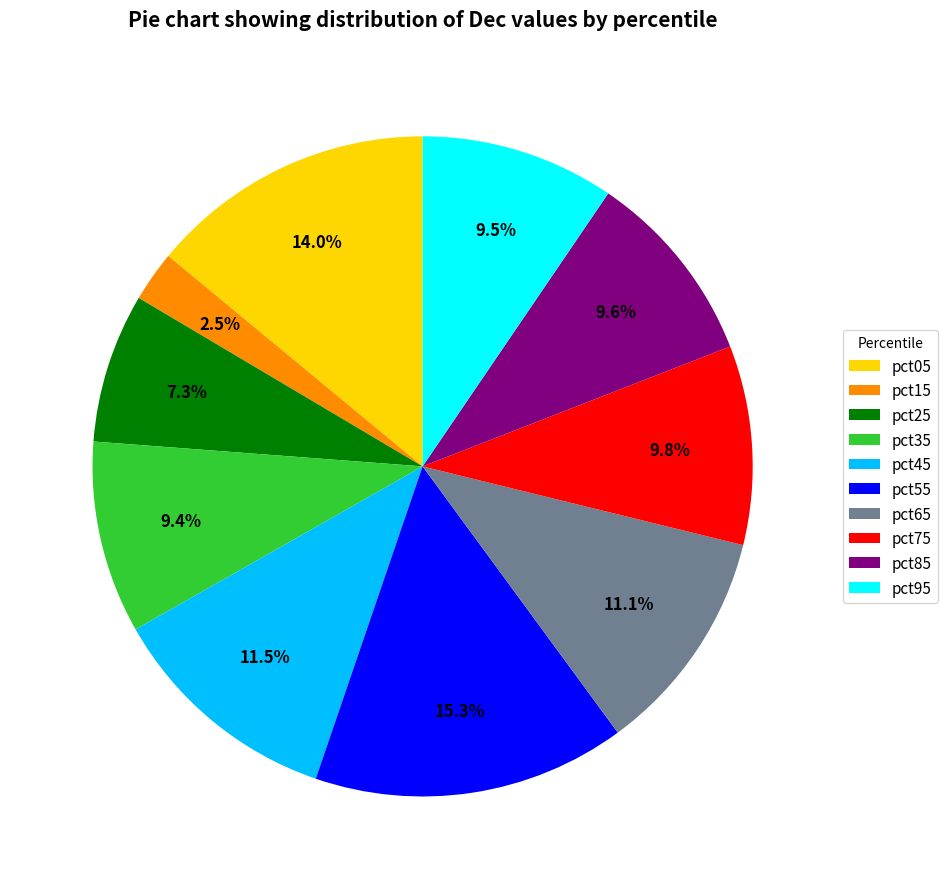

Between pct05 and pct75, which is larger?

pct05